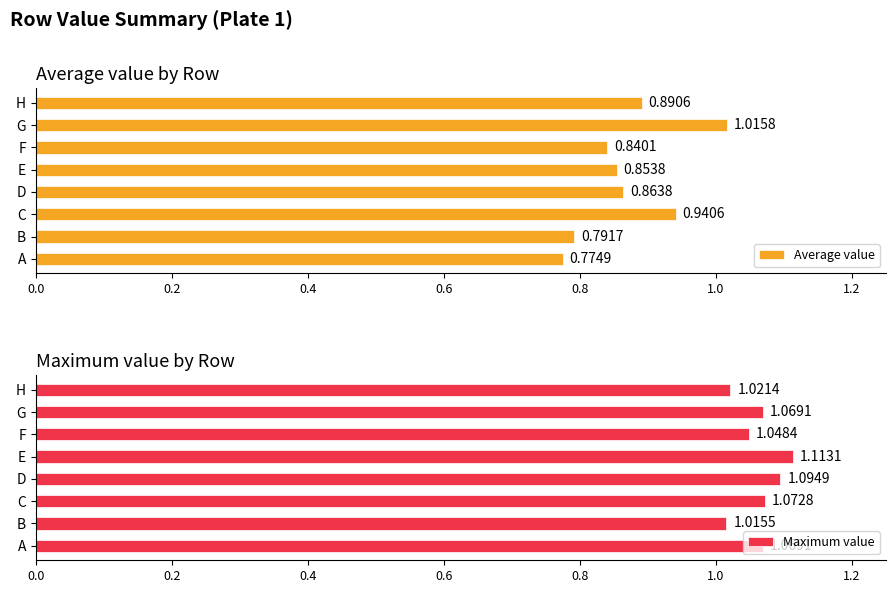

What is the smallest value displayed?

0.8